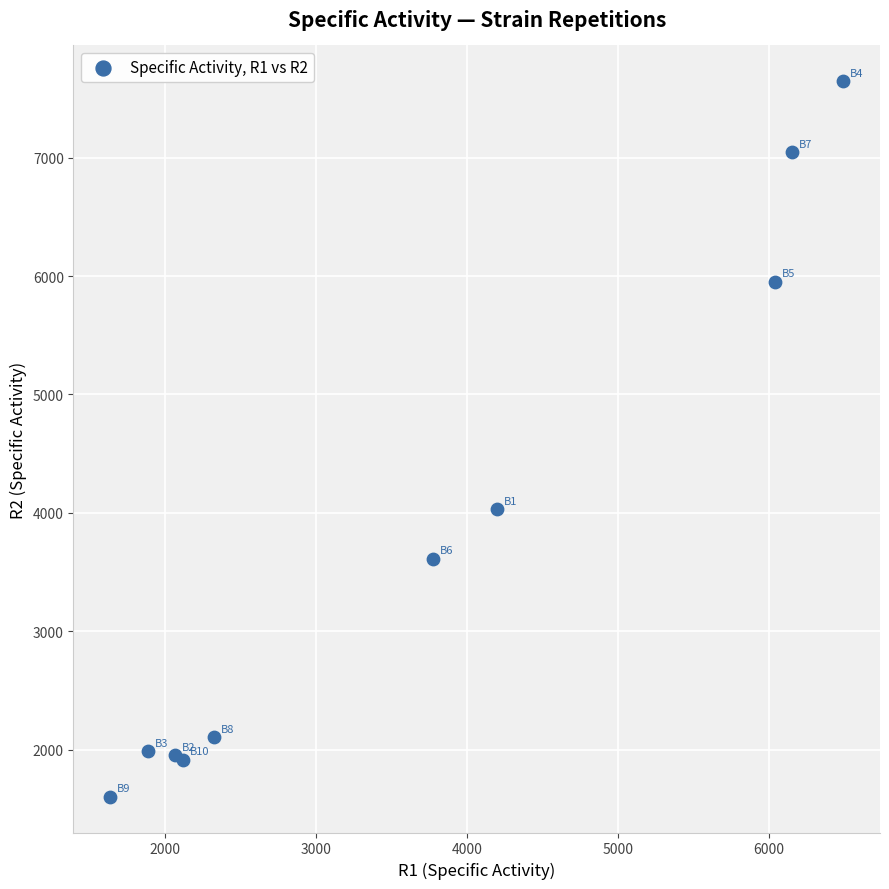

What Y value in the scatter plot is closest to 4623?

4030.7